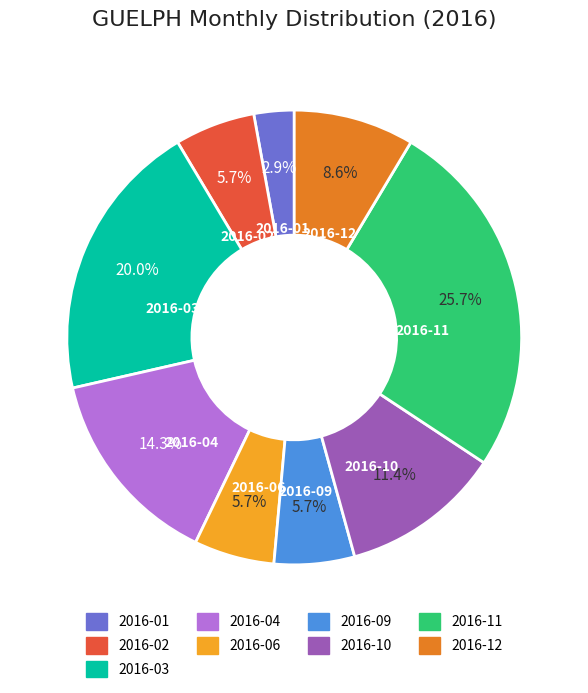

How many slices are in this pie chart?

9